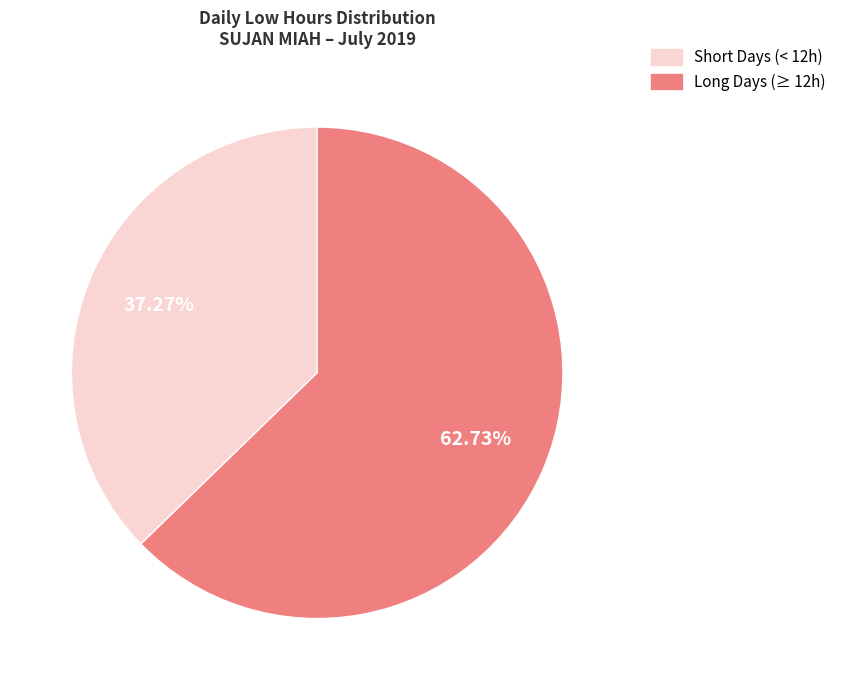

Is there a majority slice in this chart?

Yes